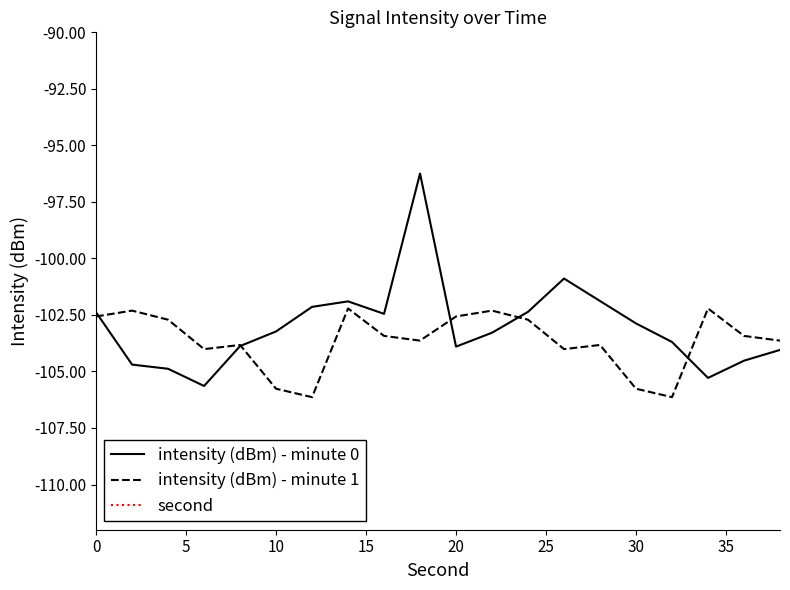

What is the maximum value for intensity (dBm) - minute 1?

-102.2